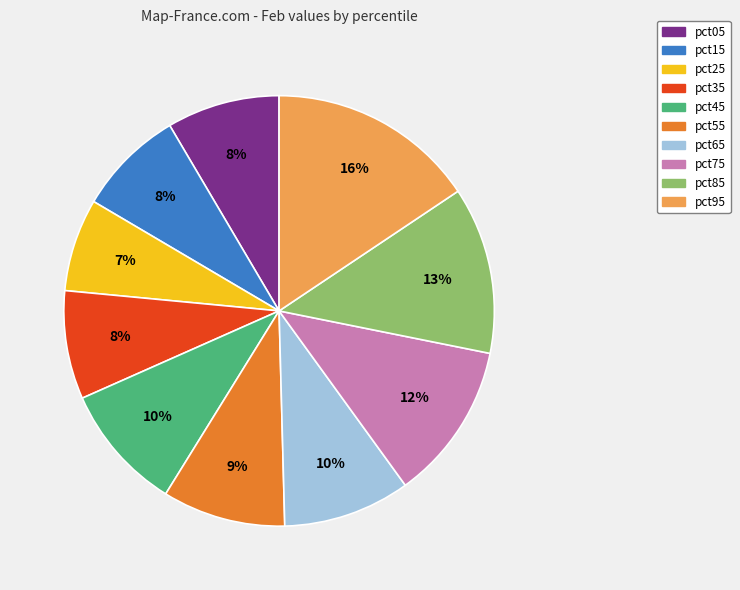

What is the largest slice in the pie chart?

pct95